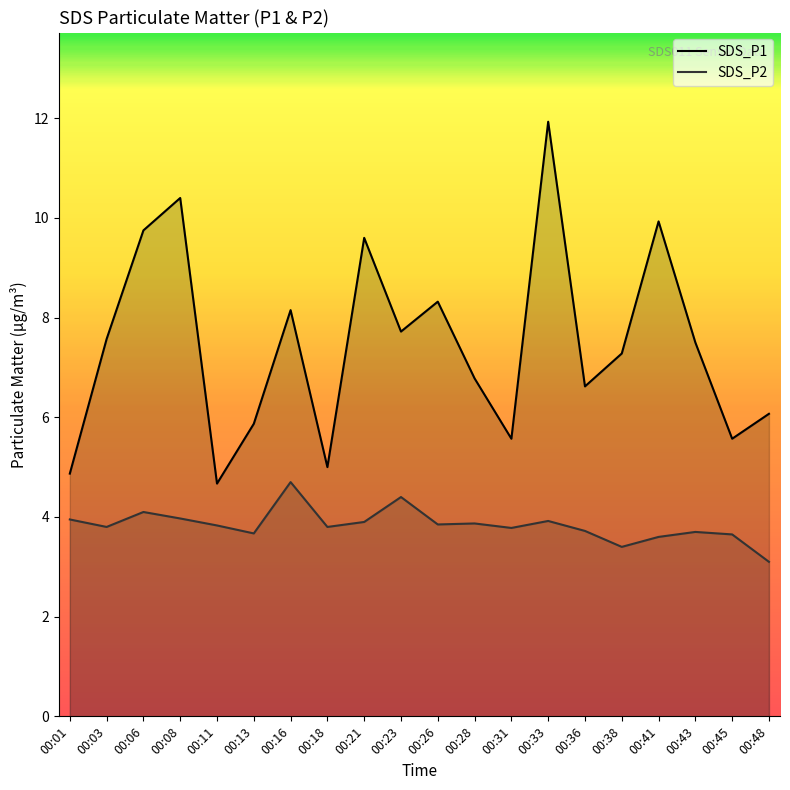

Rank the series at 00:18 from highest to lowest value.

SDS_P1, SDS_P2